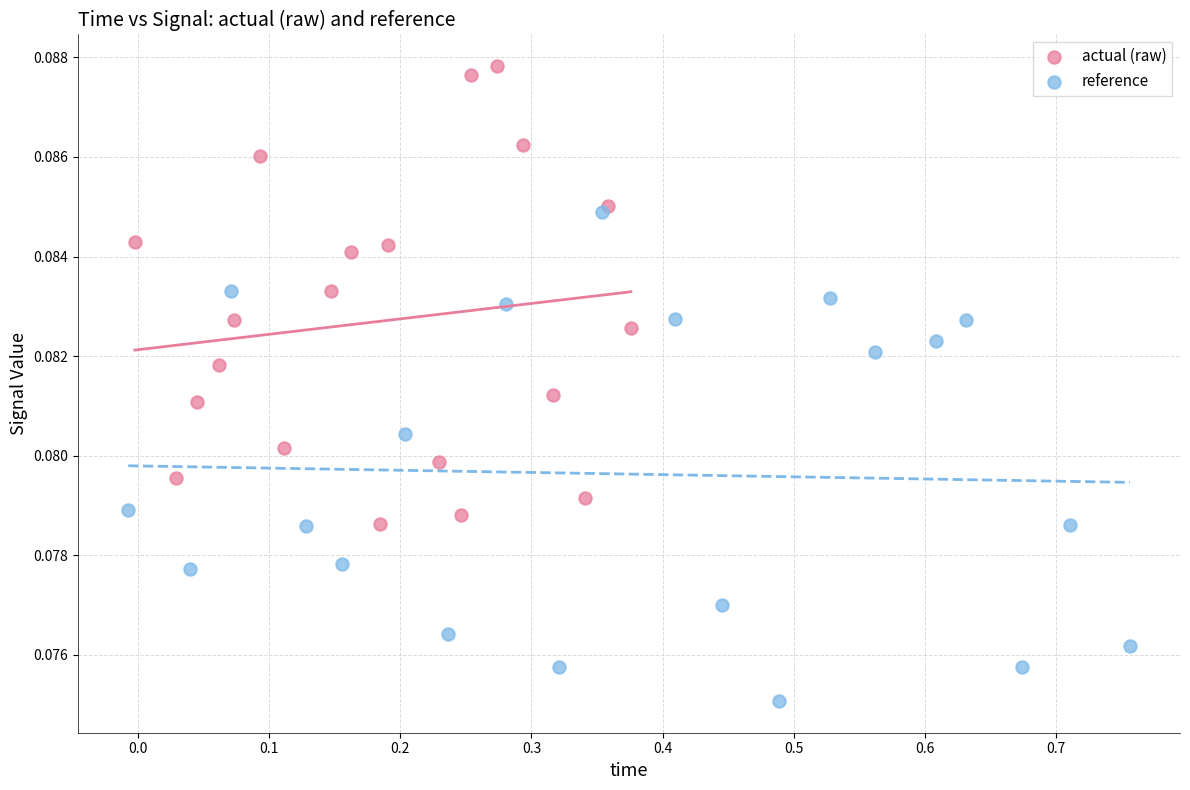

Which series contains the highest Y value?

actual (raw)